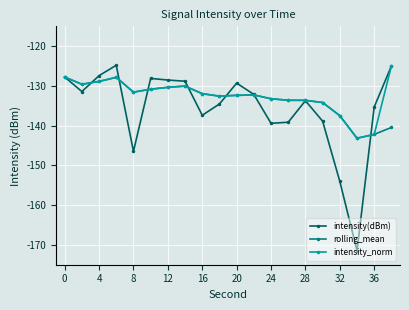

What is the minimum value for intensity_norm?

-143.2